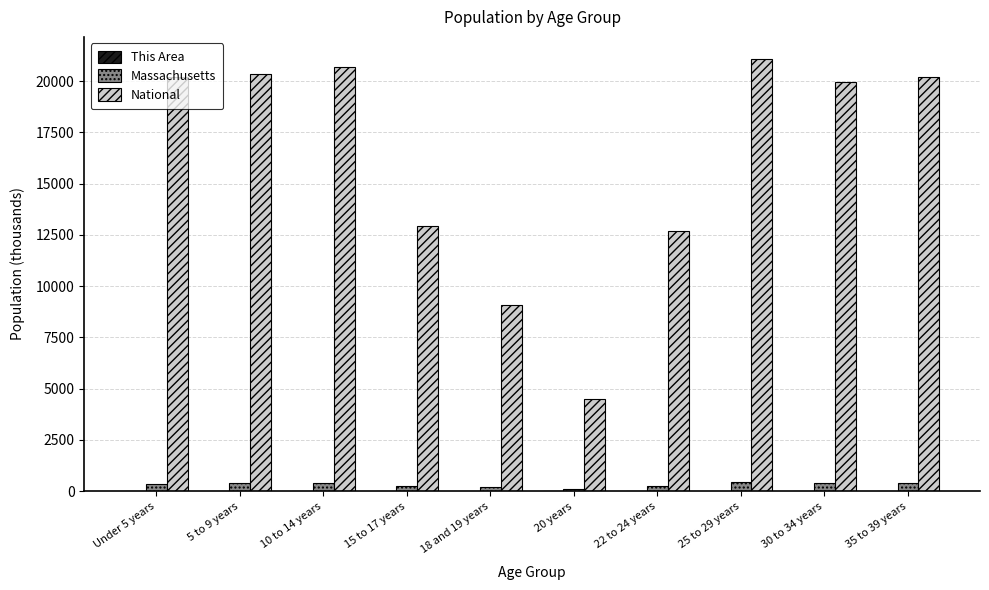

What is the sum of all National values?

161742.9